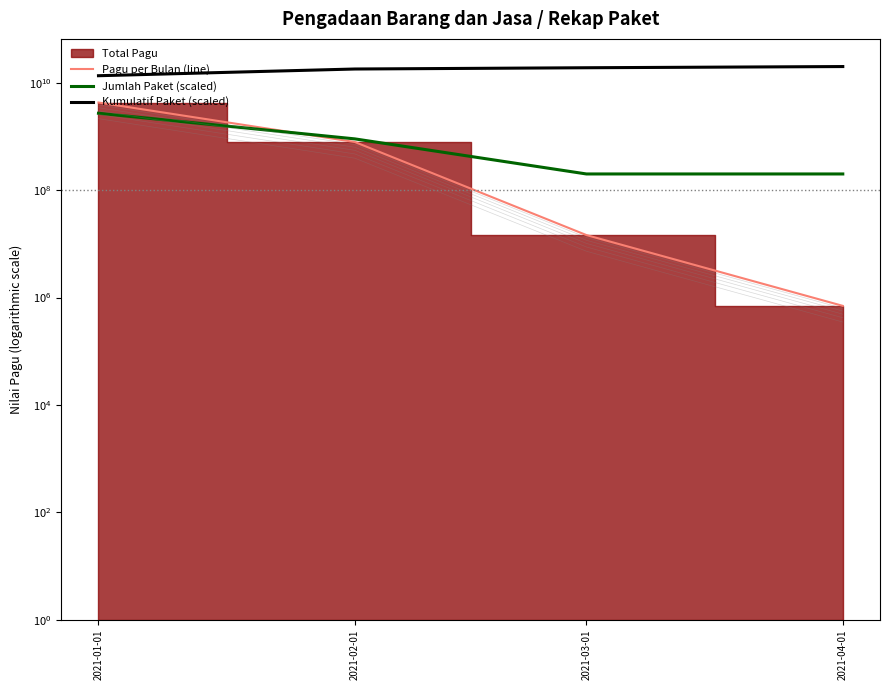

Which series has the largest range (max minus min)?

Kumulatif Paket (scaled)